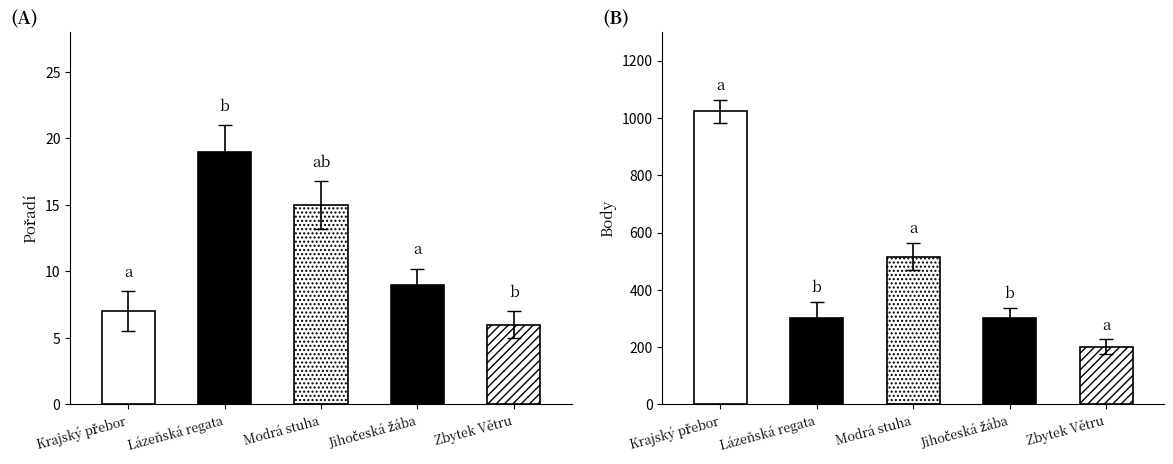

What is the maximum value for Pořadí?

19